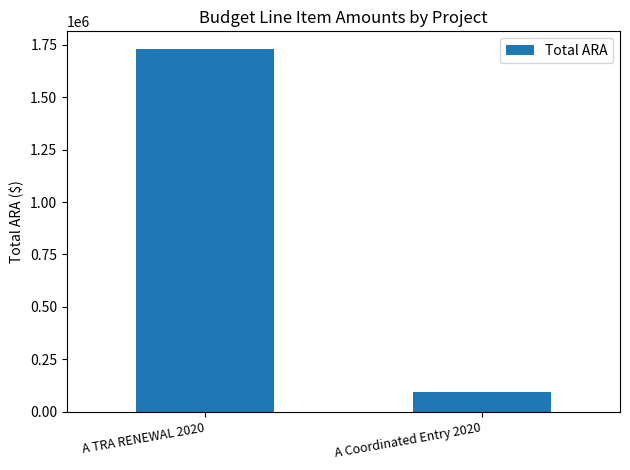

Reading left to right, extract all data points from this chart.

1727431	93312